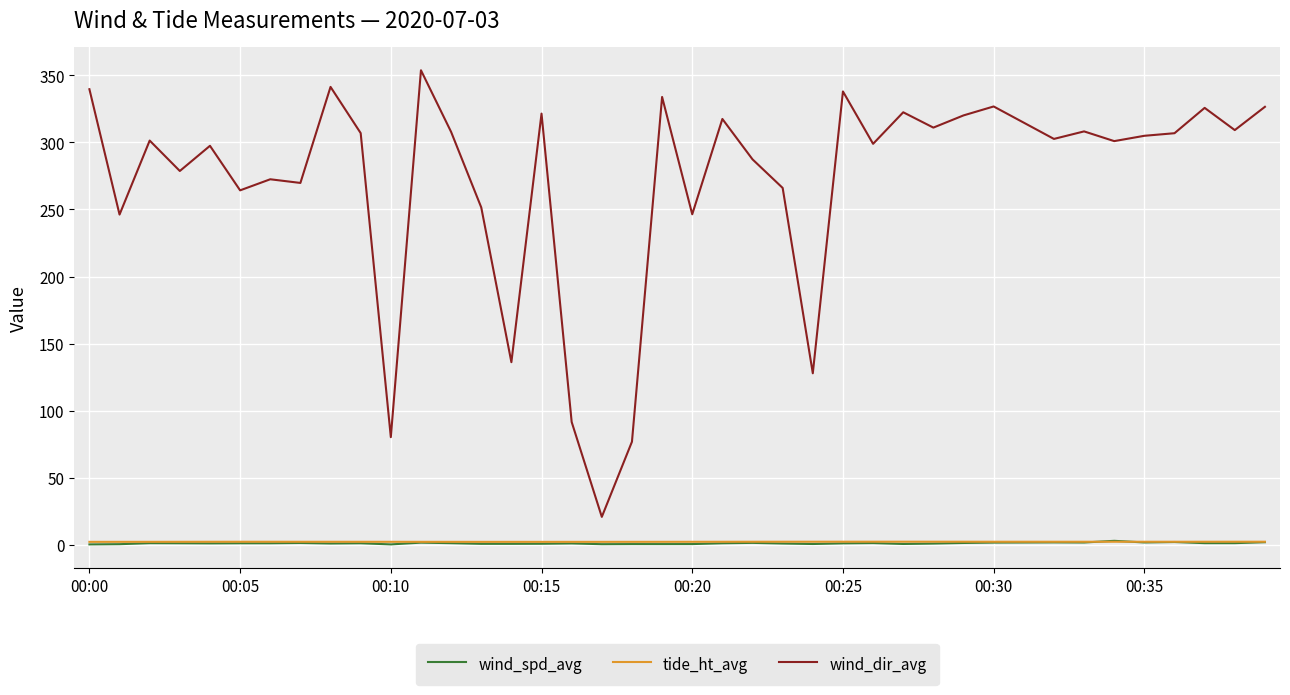

Which series has the largest total across all categories?

wind_dir_avg